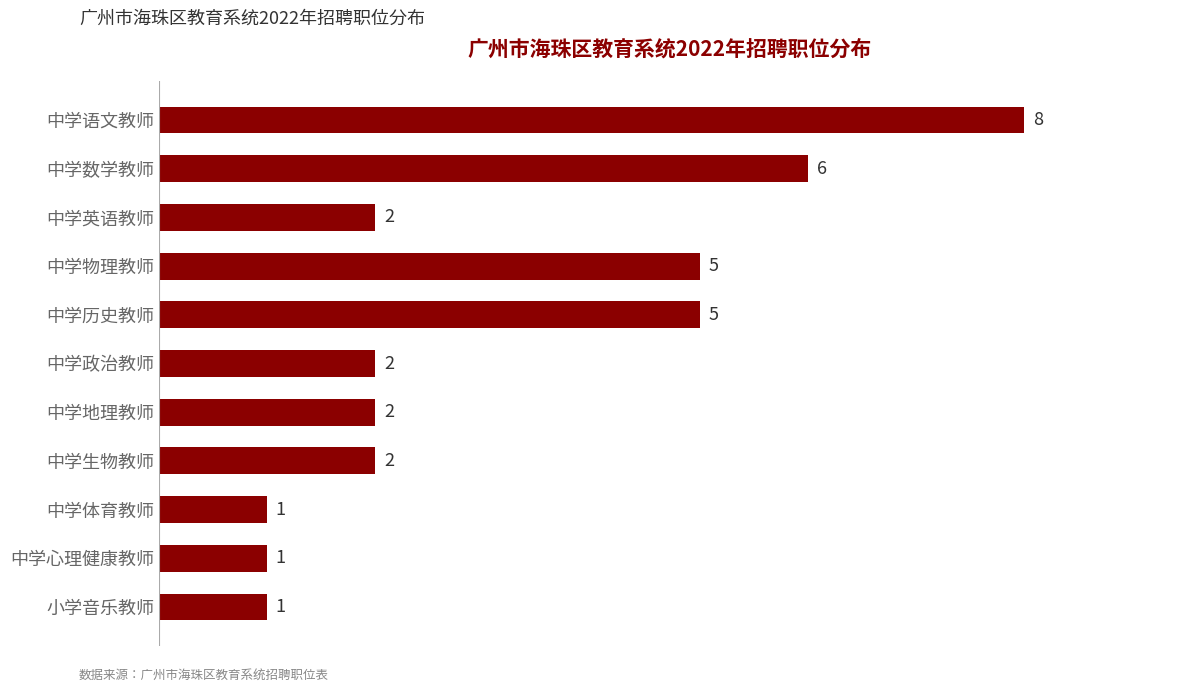

Reading top to bottom, list all the values displayed in this chart.

中学语文教师=8	中学数学教师=6	中学英语教师=2	中学物理教师=5	中学历史教师=5	中学政治教师=2	中学地理教师=2	中学生物教师=2	中学体育教师=1	中学心理健康教师=1	小学音乐教师=1